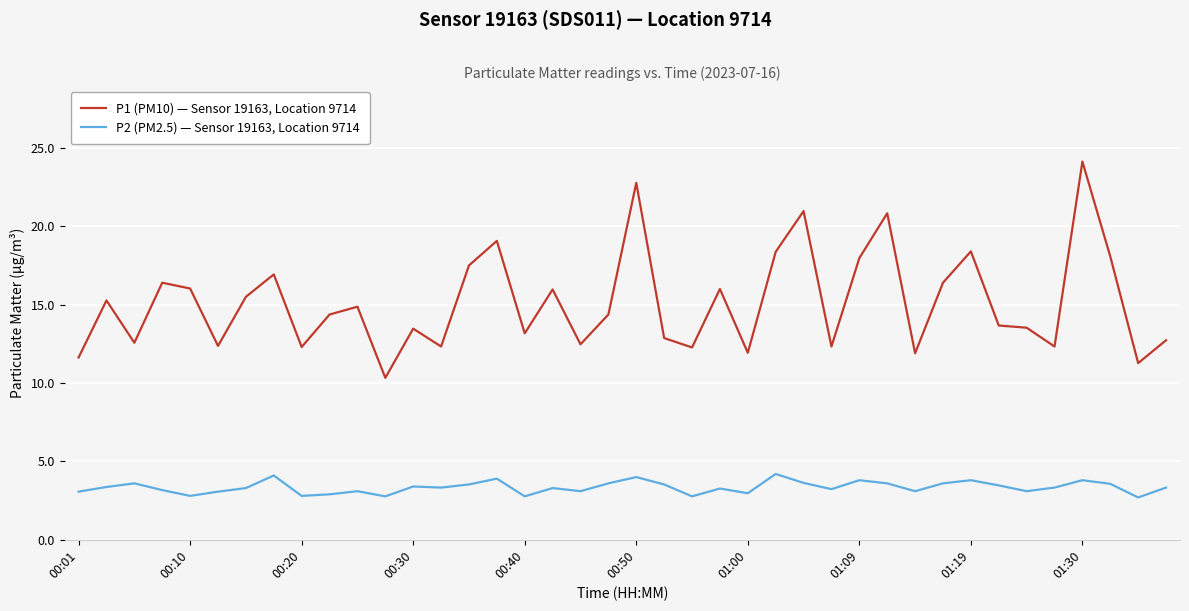

True or false: P2 (PM2.5) — Sensor 19163, Location 9714 and P1 (PM10) — Sensor 19163, Location 9714 intersect in this chart.

False